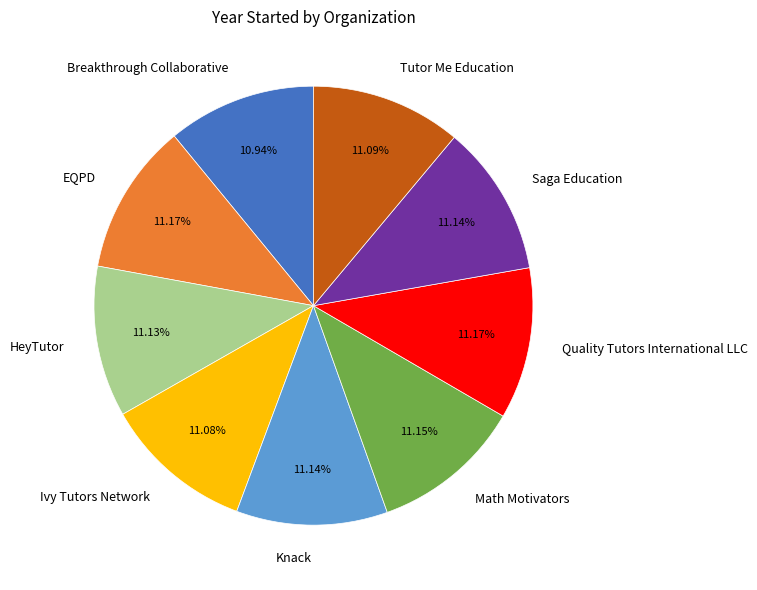

To the nearest percent, what is the combined percentage of Knack and Tutor Me Education?

22%